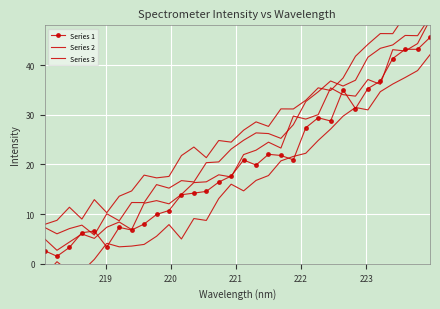

Which series has the largest total across all categories?

Series 3